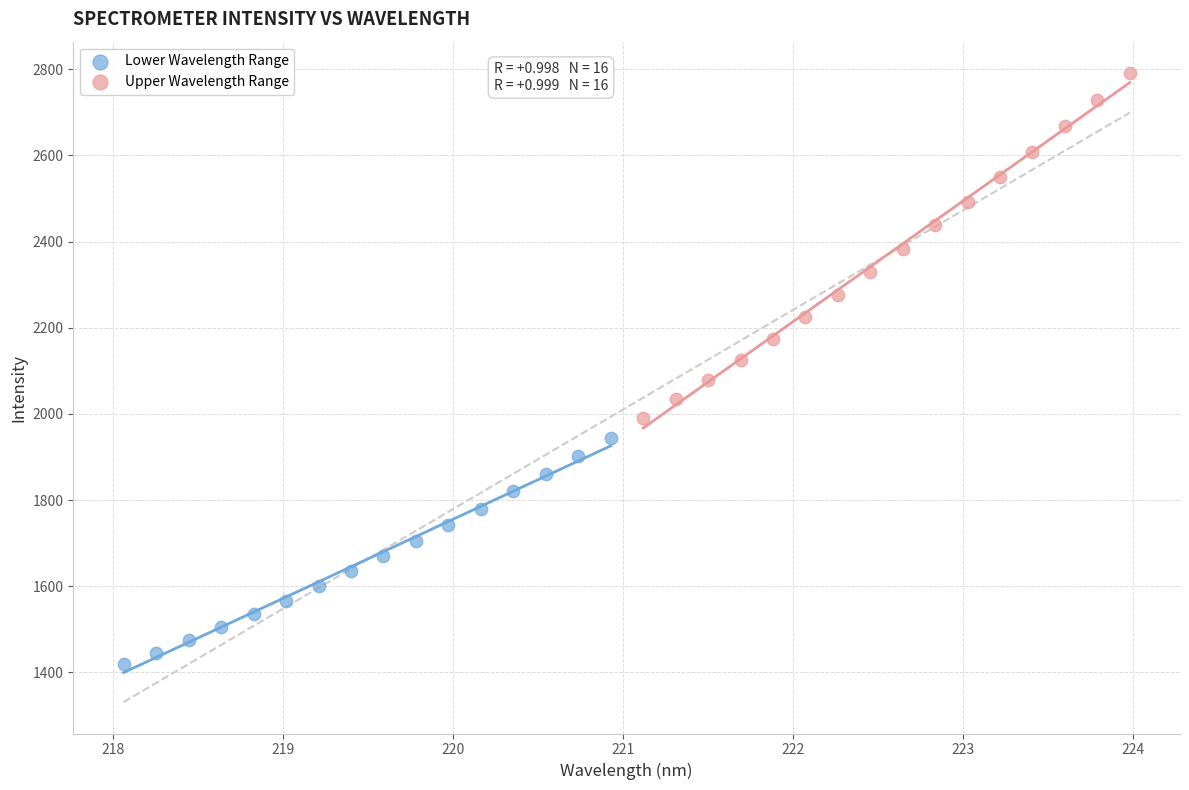

Which series contains the lowest Y value?

Lower Wavelength Range